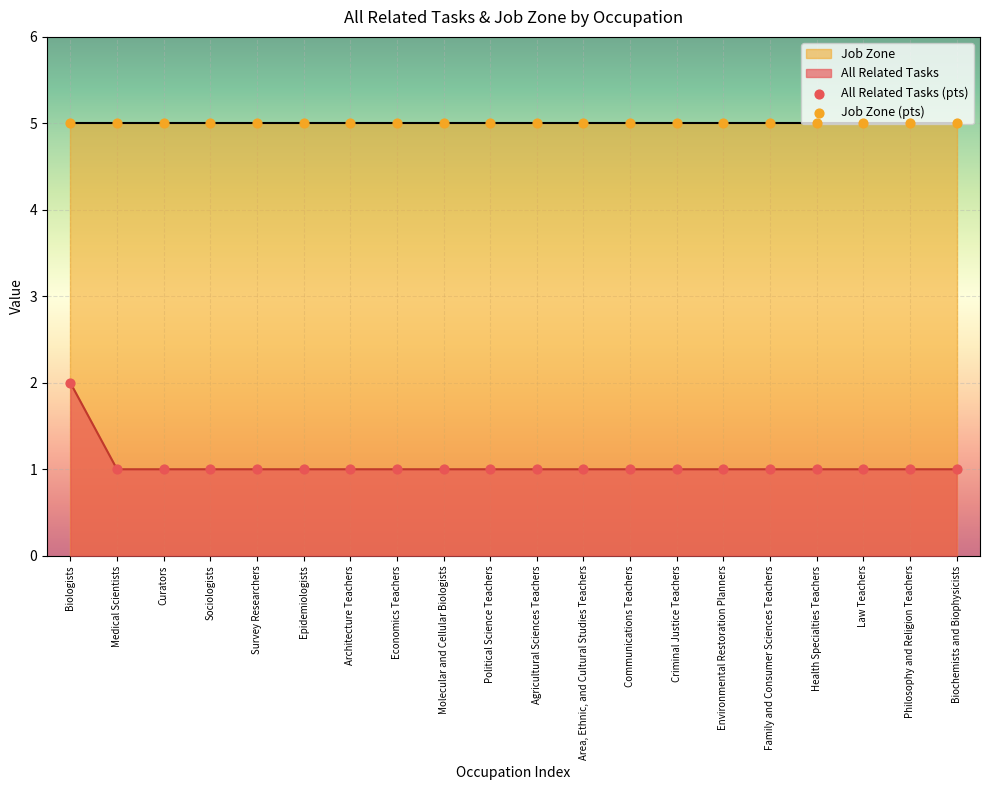

Which series contains the lowest Y value?

All Related Tasks (pts)